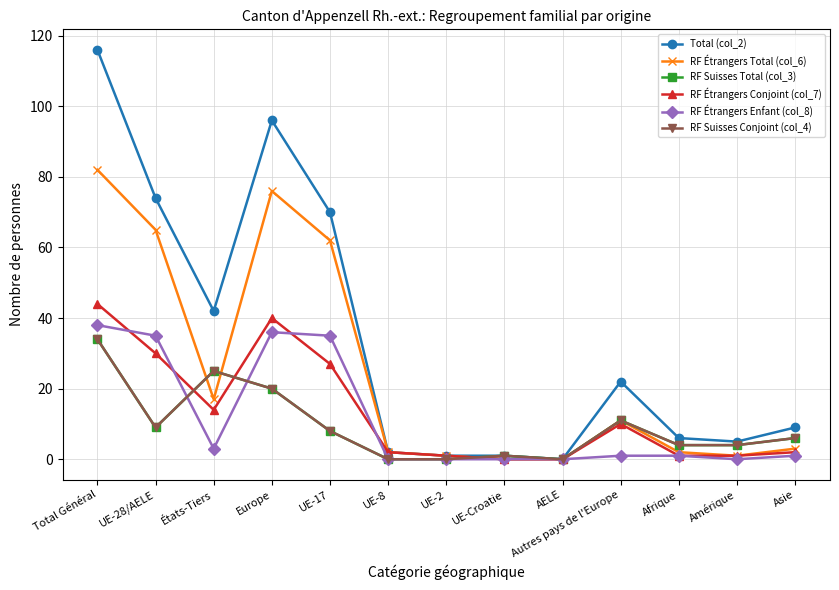

What is the sum of all RF Suisses Total (col_3) values?

122